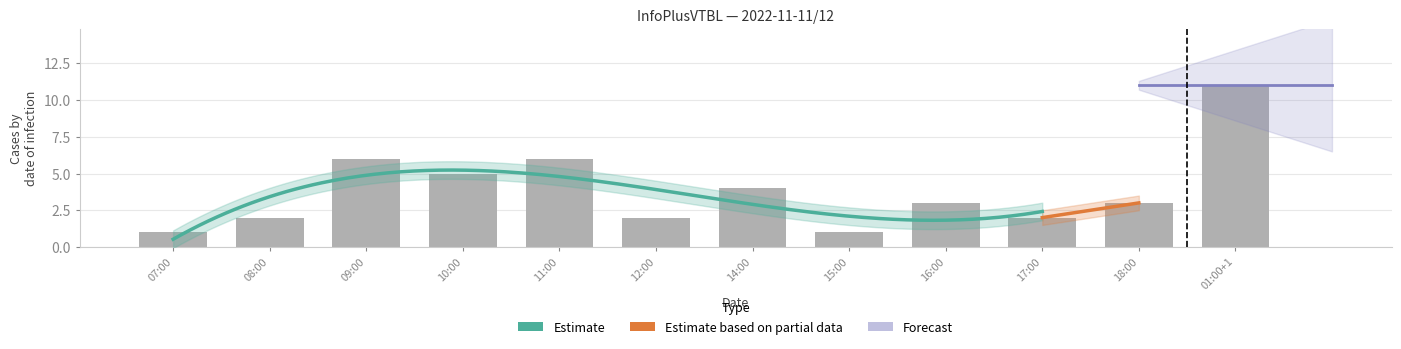

Are the bars grouped side by side (vs. stacked)?

No